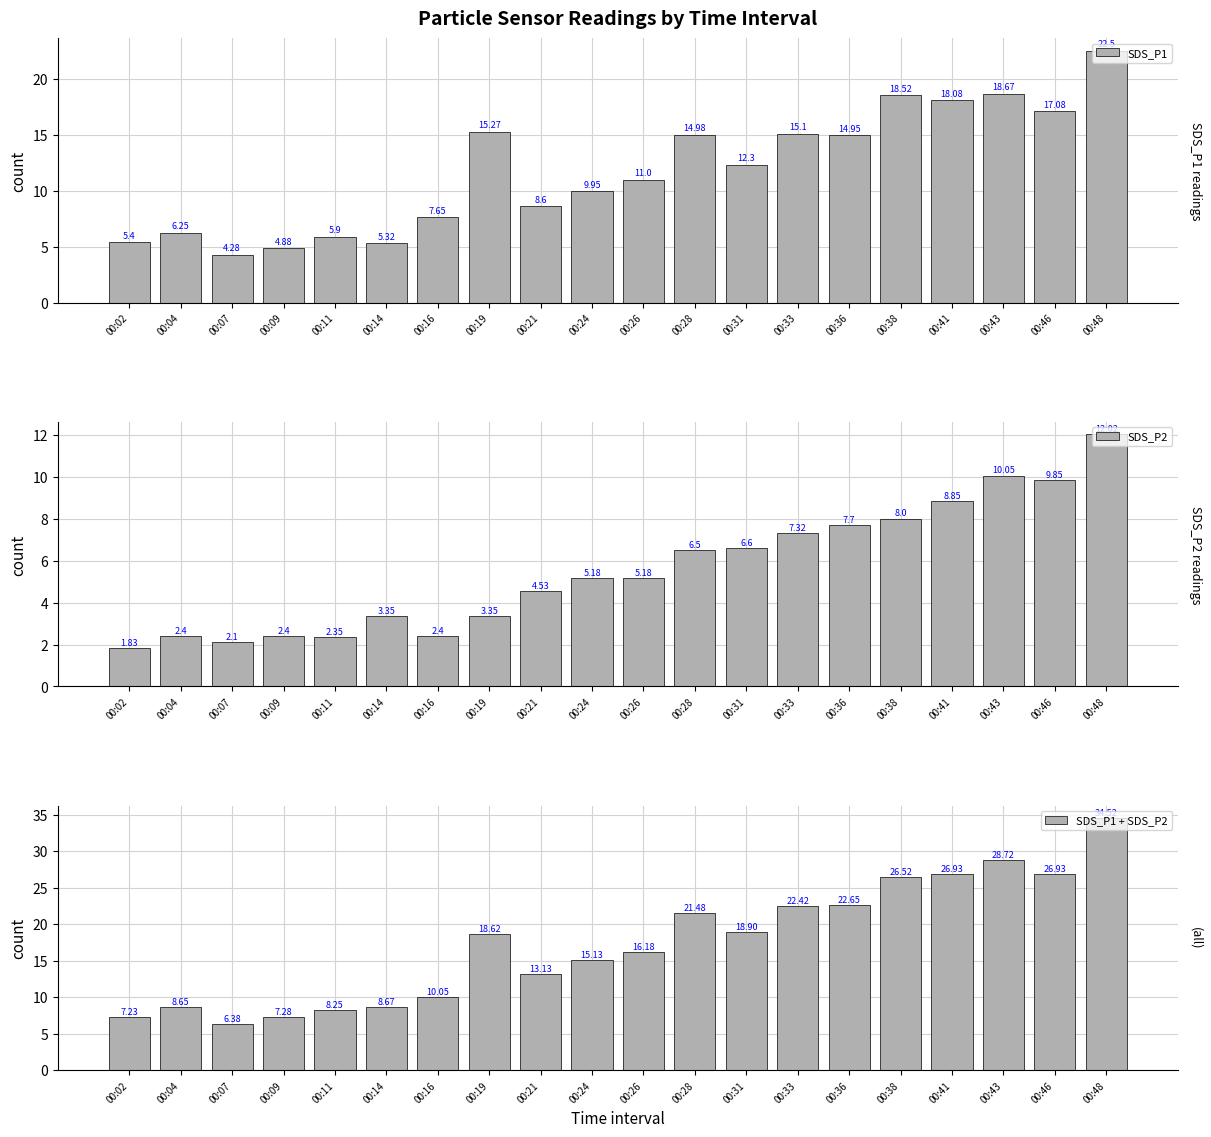

Is the value of SDS_P2 at 00:16 greater than the value of SDS_P1 at 00:07?

No